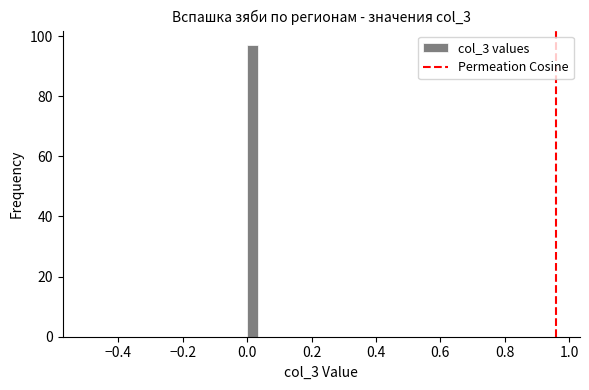

Read against the x-axis, roughly where is the centre of the tallest bar?

0.02